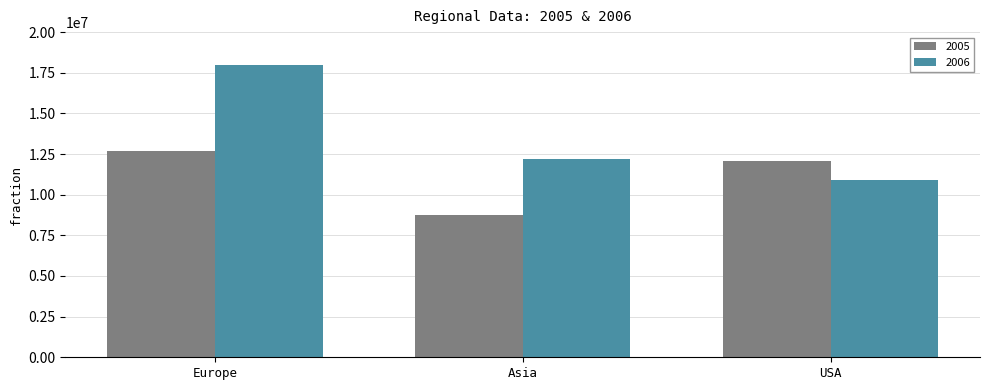

The 2006 series shows 7308459 at USA. True or false?

False